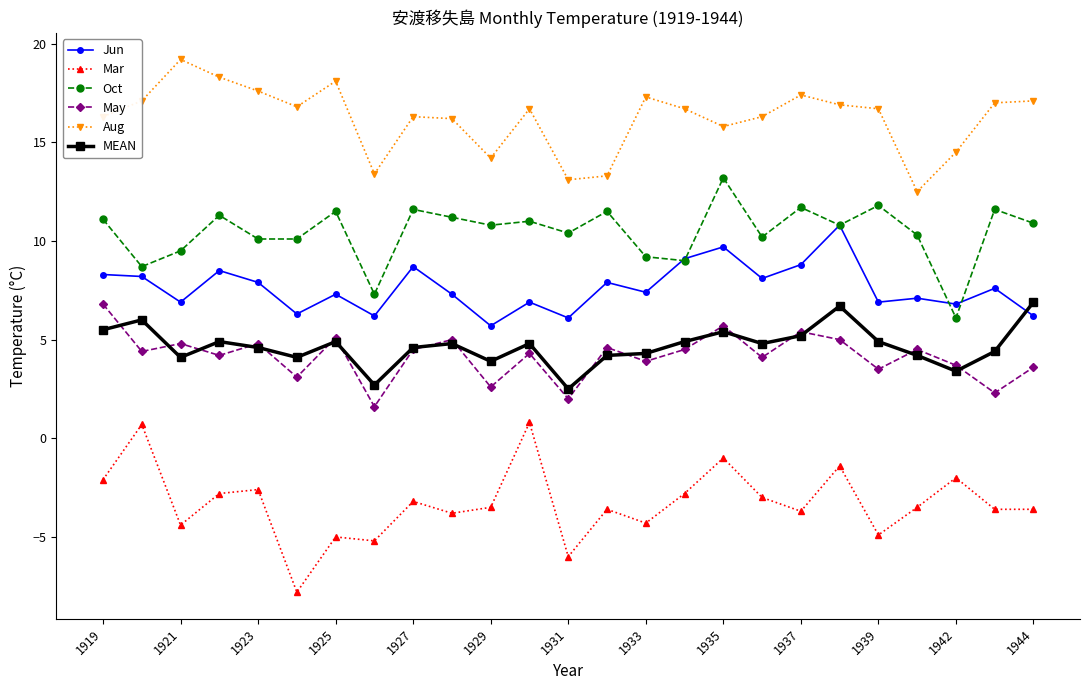

True or false: Mar and Oct cross at least once.

False